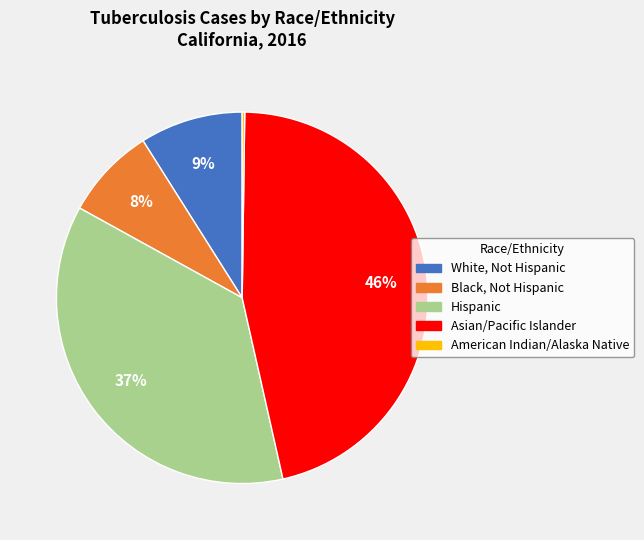

Do White, Not Hispanic and Hispanic together represent more than half of the pie?

No